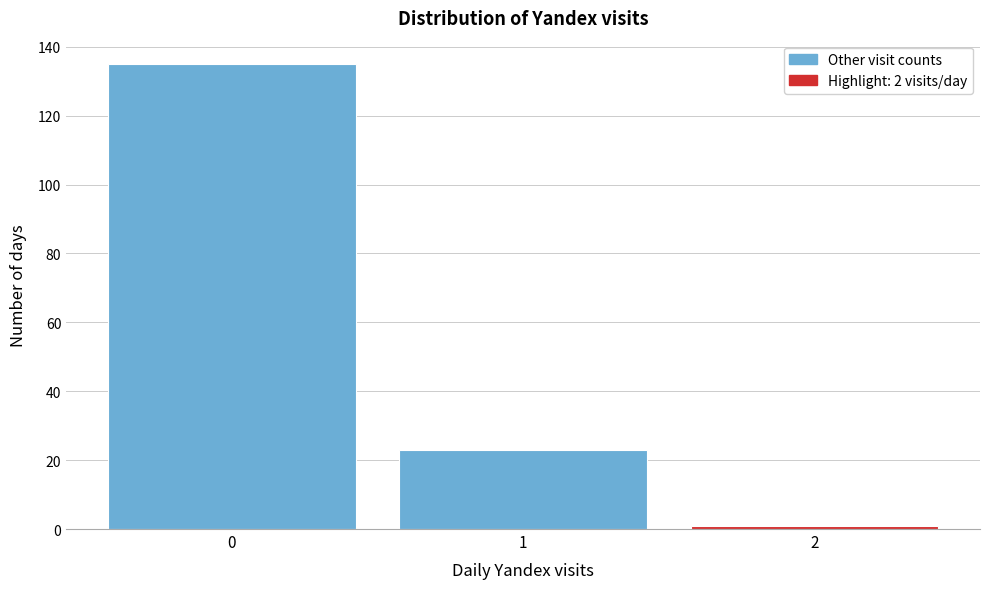

Which range on the x-axis has the tallest bar?

-0.5 to 0.5